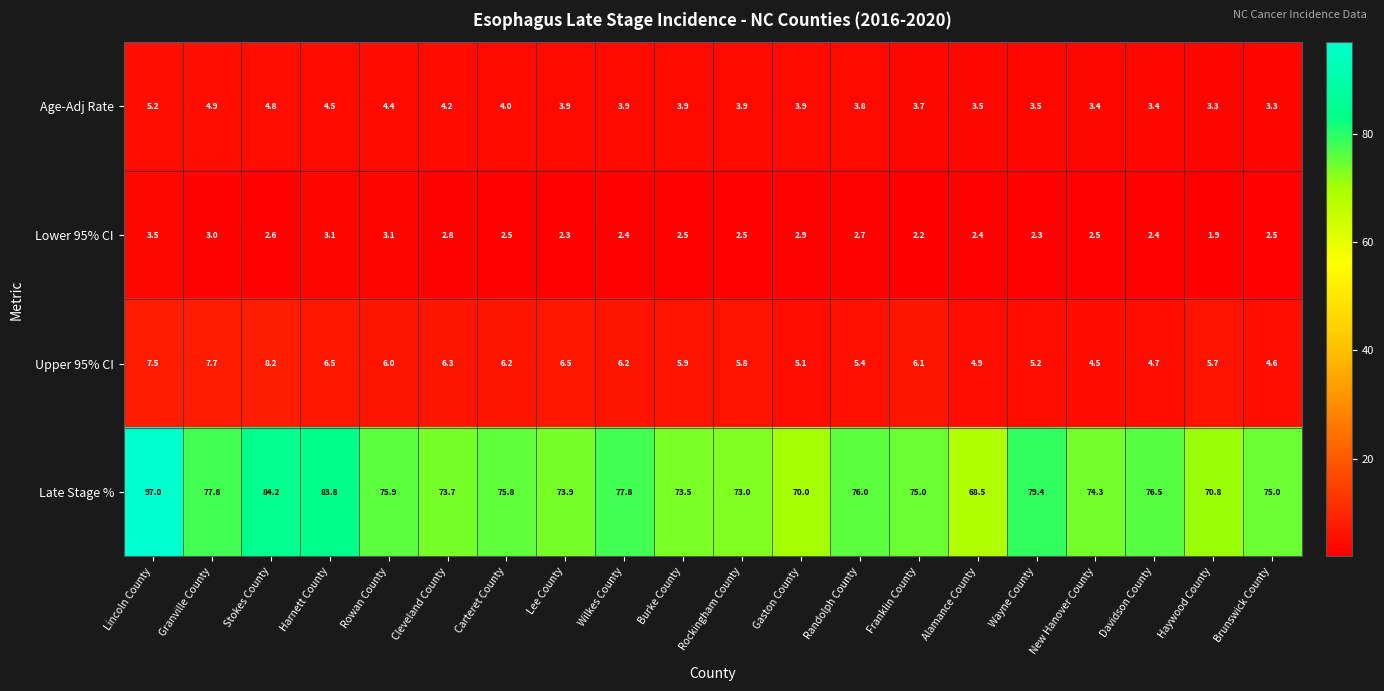

Rank the series at Burke County from highest to lowest value.

Late Stage %, Upper 95% CI, Age-Adj Rate, Lower 95% CI